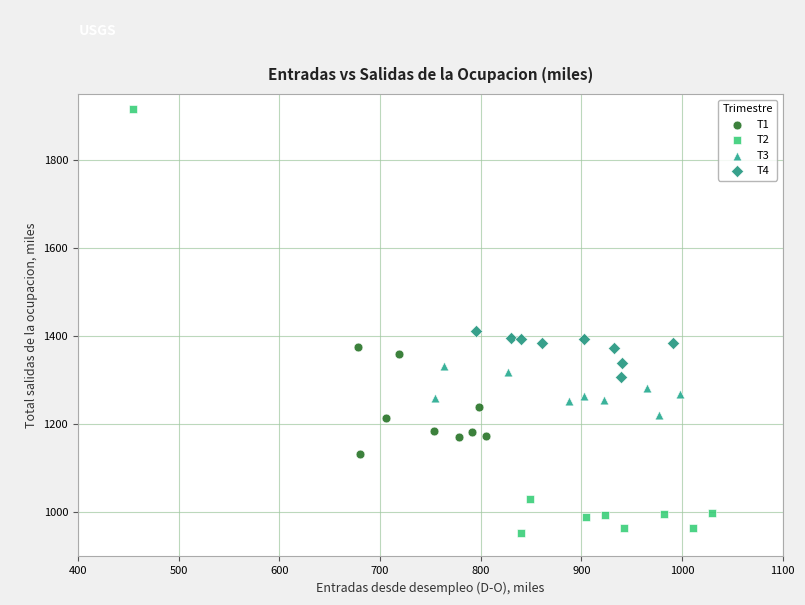

What are all the series names shown in the legend?

T1, T2, T3, T4